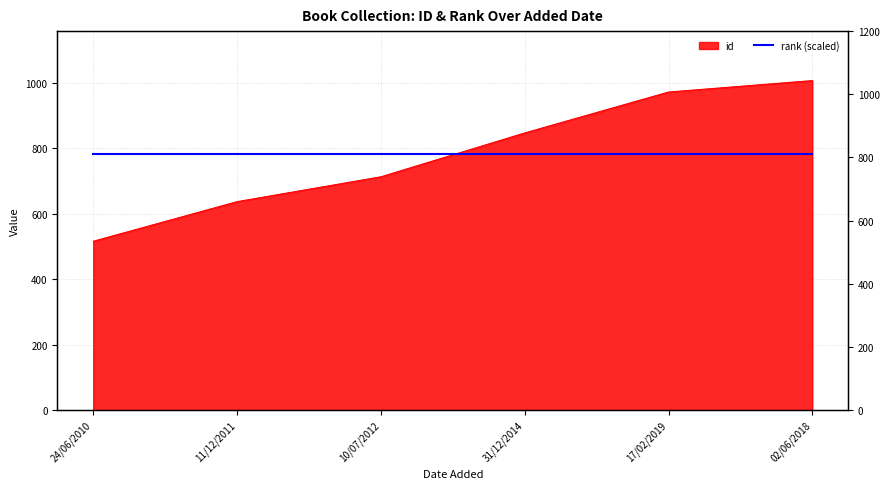

At which category does the chart reach its peak across all series?

02/06/2018